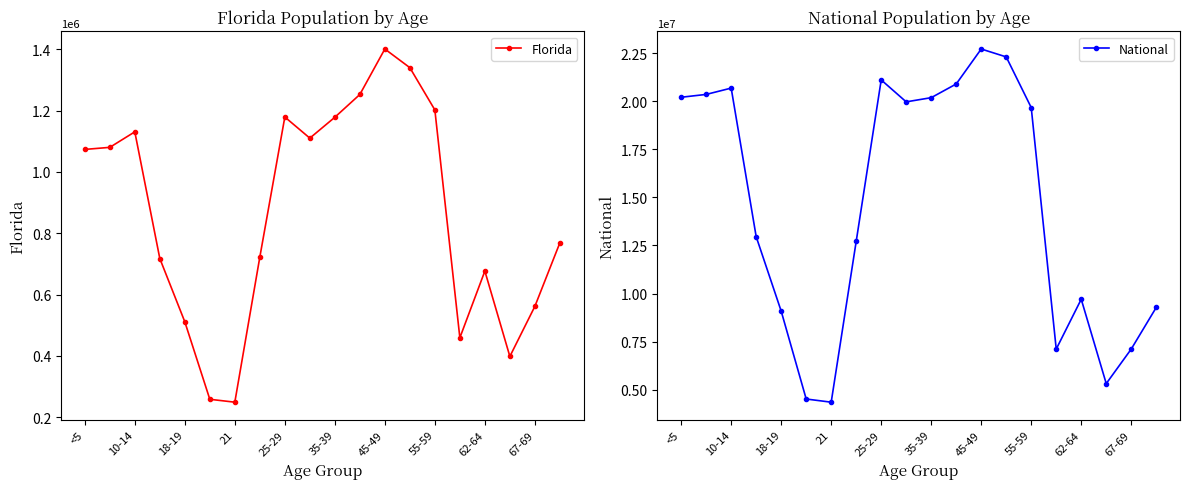

Rank the series by their maximum value, from lowest to highest.

Florida, National